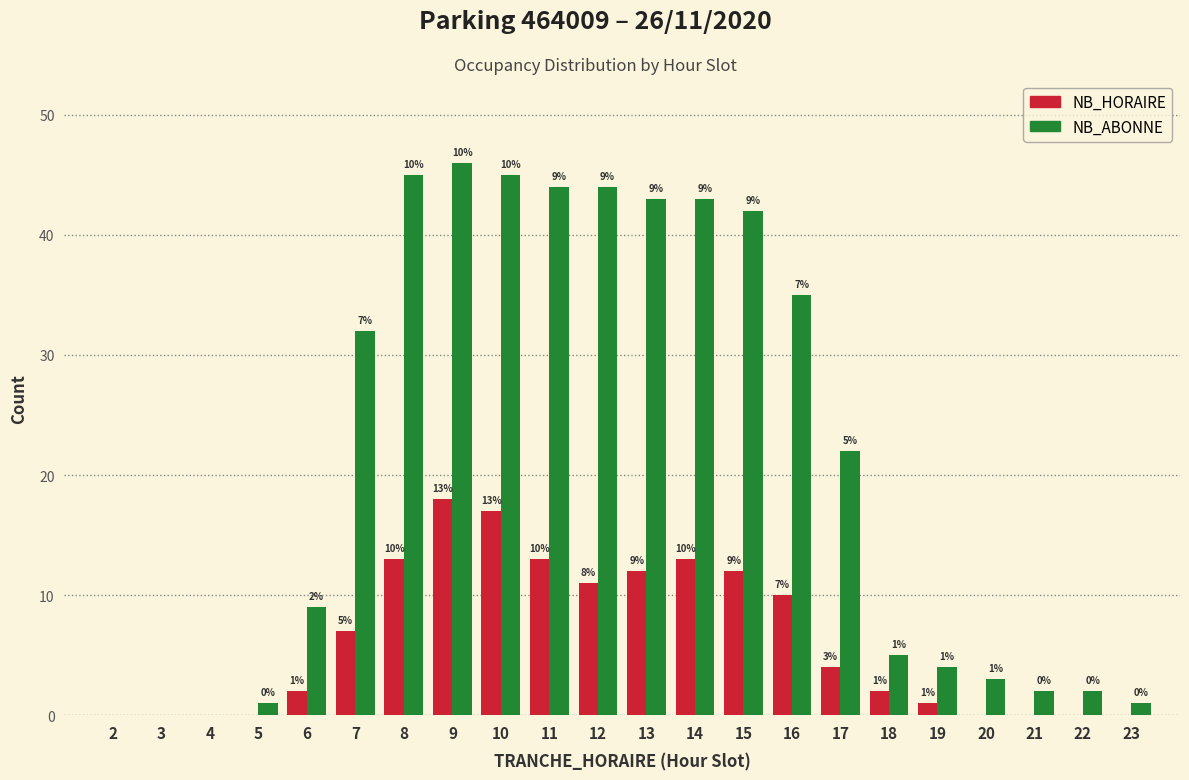

Reading left to right, what are all the values shown in this chart?

NB_HORAIRE: 2=0	3=0	4=0	5=0	6=2	7=7	8=13	9=18	10=17	11=13	12=11	13=12	14=13	15=12	16=10	17=4	18=2	19=1	20=0	21=0	22=0	23=0
NB_ABONNE: 2=0	3=0	4=0	5=1	6=9	7=32	8=45	9=46	10=45	11=44	12=44	13=43	14=43	15=42	16=35	17=22	18=5	19=4	20=3	21=2	22=2	23=1